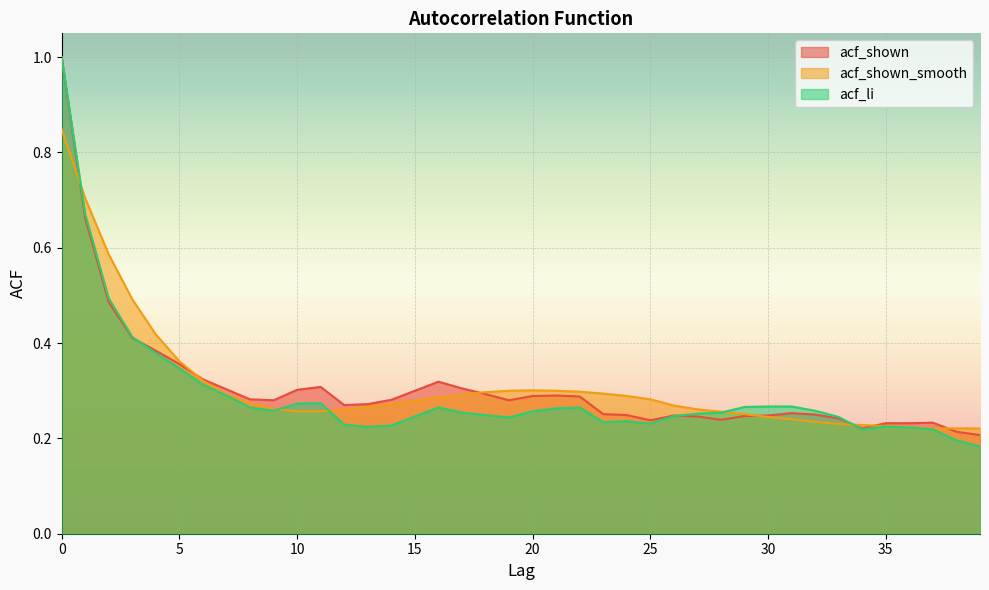

Reading right to left, list all the values displayed in this chart.

acf_shown: 39=0.2	38=0.2	37=0.2	36=0.2	35=0.2	34=0.2	33=0.2	32=0.2	31=0.3	30=0.2	29=0.2	28=0.2	27=0.2	26=0.2	25=0.2	24=0.2	23=0.3	22=0.3	21=0.3	20=0.3	19=0.3	18=0.3	17=0.3	16=0.3	15=0.3	14=0.3	13=0.3	12=0.3	11=0.3	10=0.3	9=0.3	8=0.3	7=0.3	6=0.3	5=0.4	4=0.4	3=0.4	2=0.5	1=0.7	0=1.0
acf_shown_smooth: 39=0.2	38=0.2	37=0.2	36=0.2	35=0.2	34=0.2	33=0.2	32=0.2	31=0.2	30=0.2	29=0.3	28=0.3	27=0.3	26=0.3	25=0.3	24=0.3	23=0.3	22=0.3	21=0.3	20=0.3	19=0.3	18=0.3	17=0.3	16=0.3	15=0.3	14=0.3	13=0.3	12=0.3	11=0.3	10=0.3	9=0.3	8=0.3	7=0.3	6=0.3	5=0.4	4=0.4	3=0.5	2=0.6	1=0.7	0=0.8
acf_li: 39=0.2	38=0.2	37=0.2	36=0.2	35=0.2	34=0.2	33=0.2	32=0.3	31=0.3	30=0.3	29=0.3	28=0.3	27=0.3	26=0.2	25=0.2	24=0.2	23=0.2	22=0.3	21=0.3	20=0.3	19=0.2	18=0.2	17=0.3	16=0.3	15=0.2	14=0.2	13=0.2	12=0.2	11=0.3	10=0.3	9=0.3	8=0.3	7=0.3	6=0.3	5=0.3	4=0.4	3=0.4	2=0.5	1=0.7	0=1.0